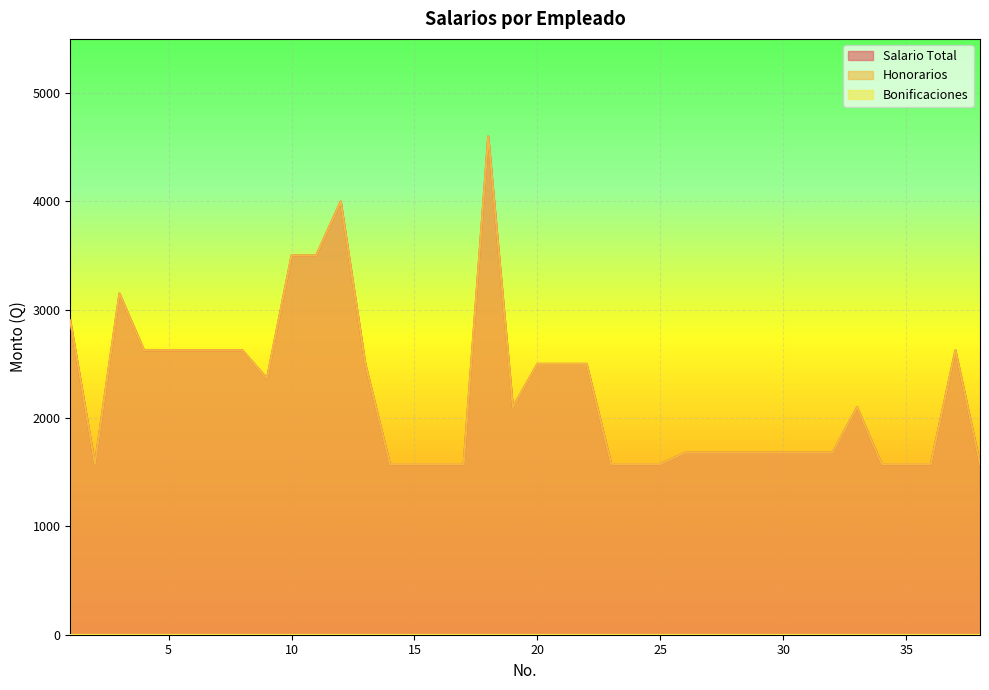

The Salario Total series shows 2500 at 21. True or false?

True